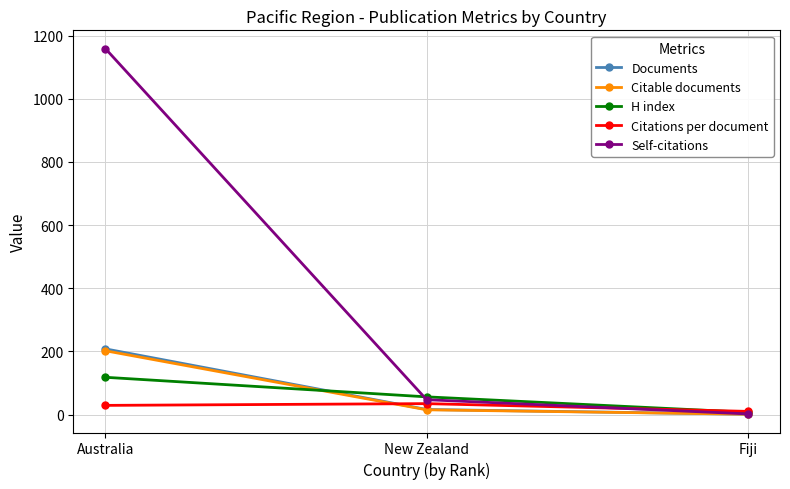

What is the average value of the Self-citations series?

402.7